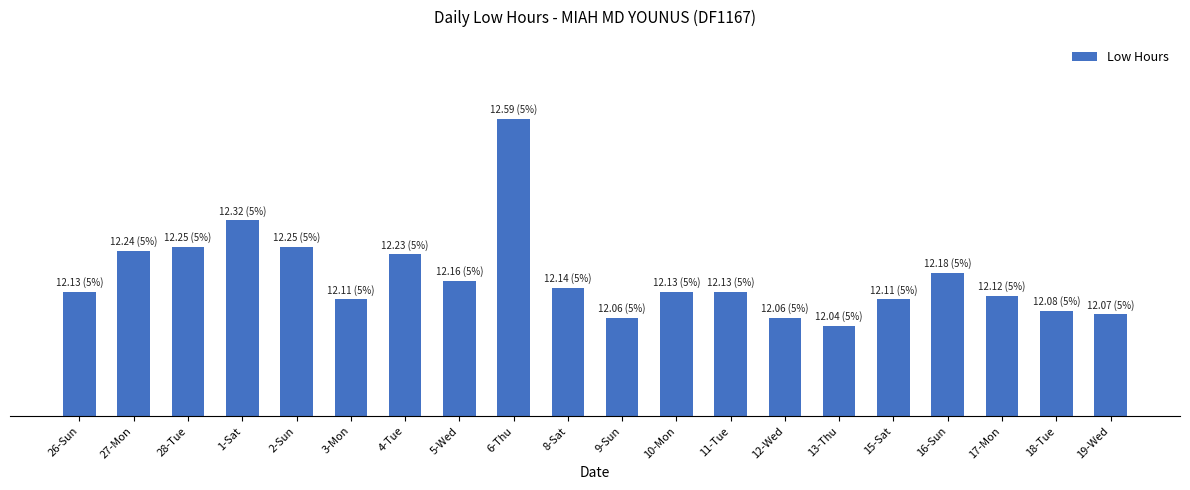

What is the smallest value displayed?

12.0